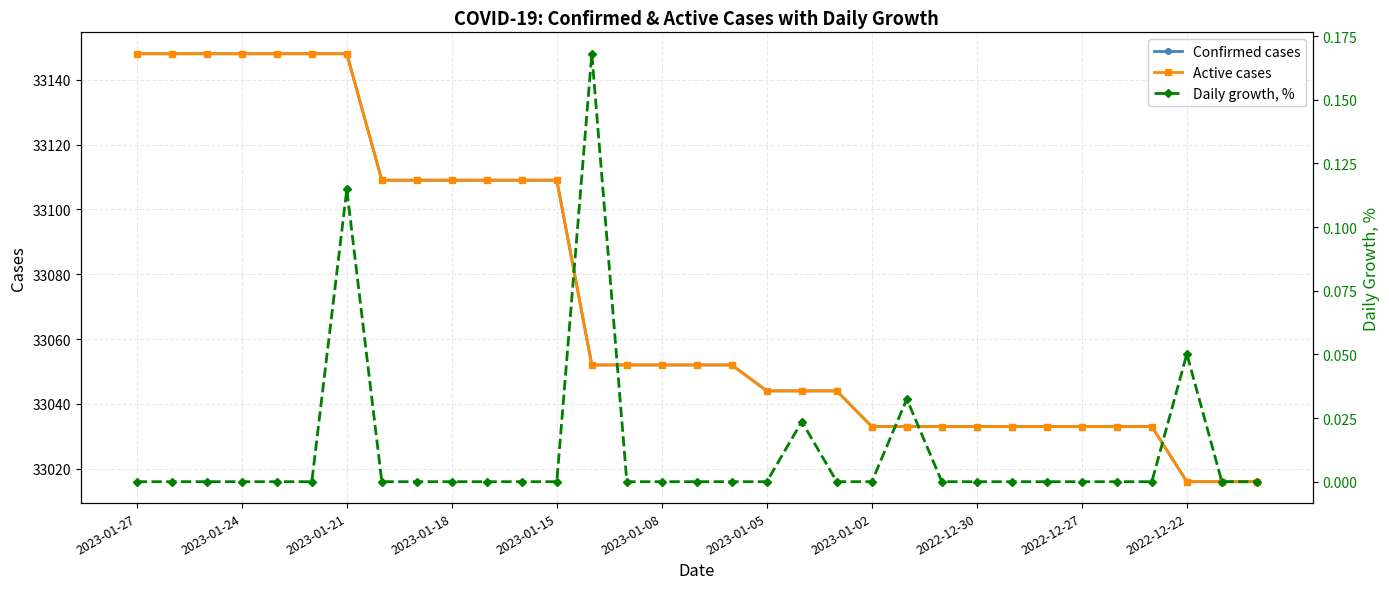

How many series are shown in this chart?

3